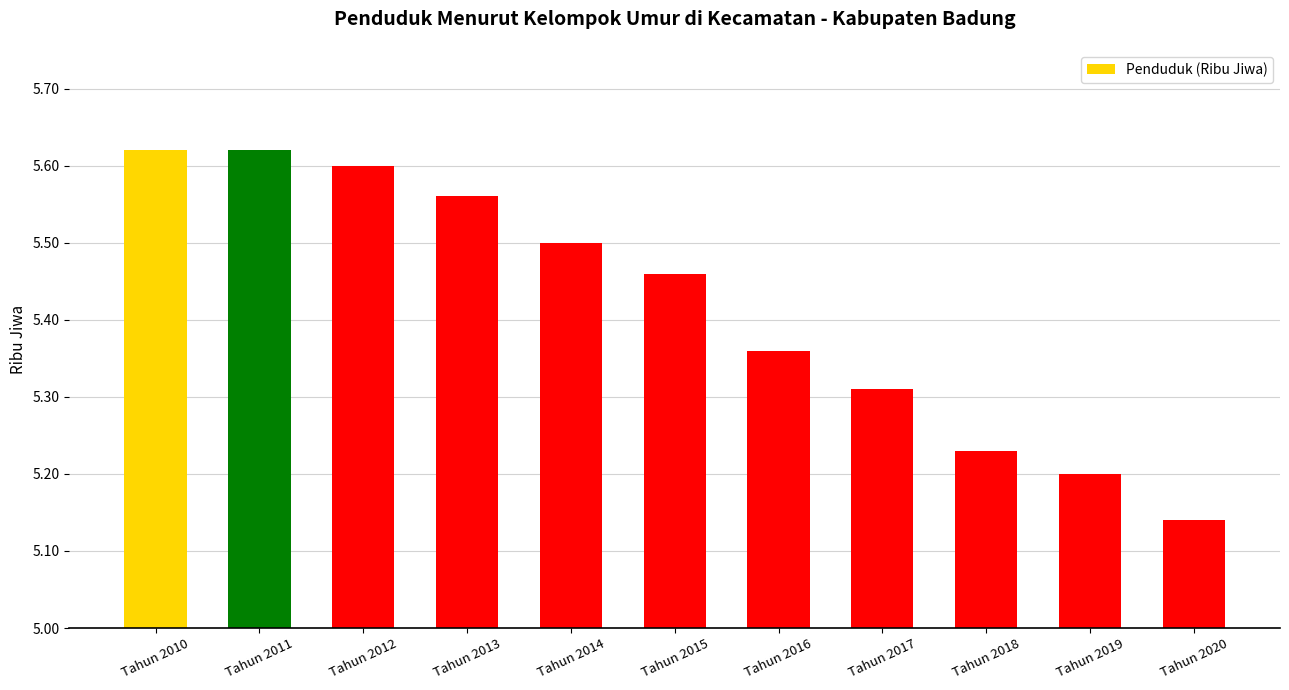

The chart shows a value of 2.6 at Tahun 2020. True or false?

False